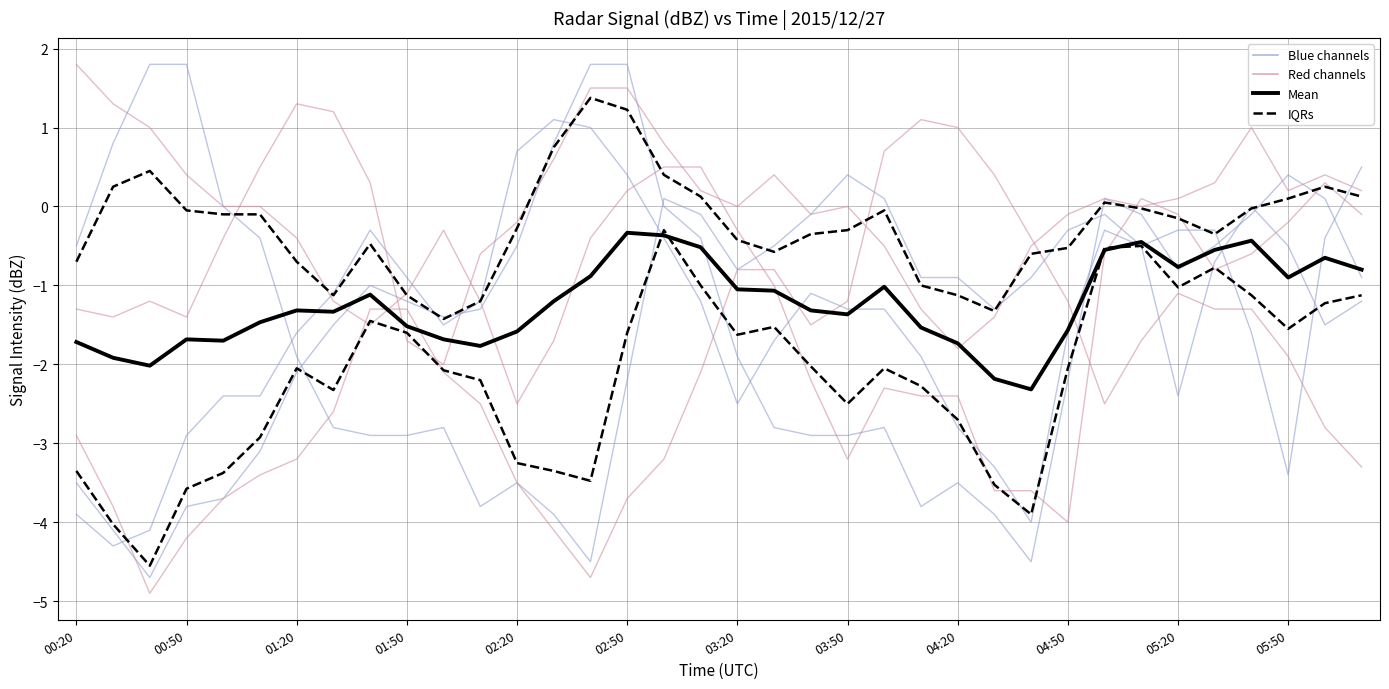

What is the value of the IQRs point at the 14th from the left?

-3.3